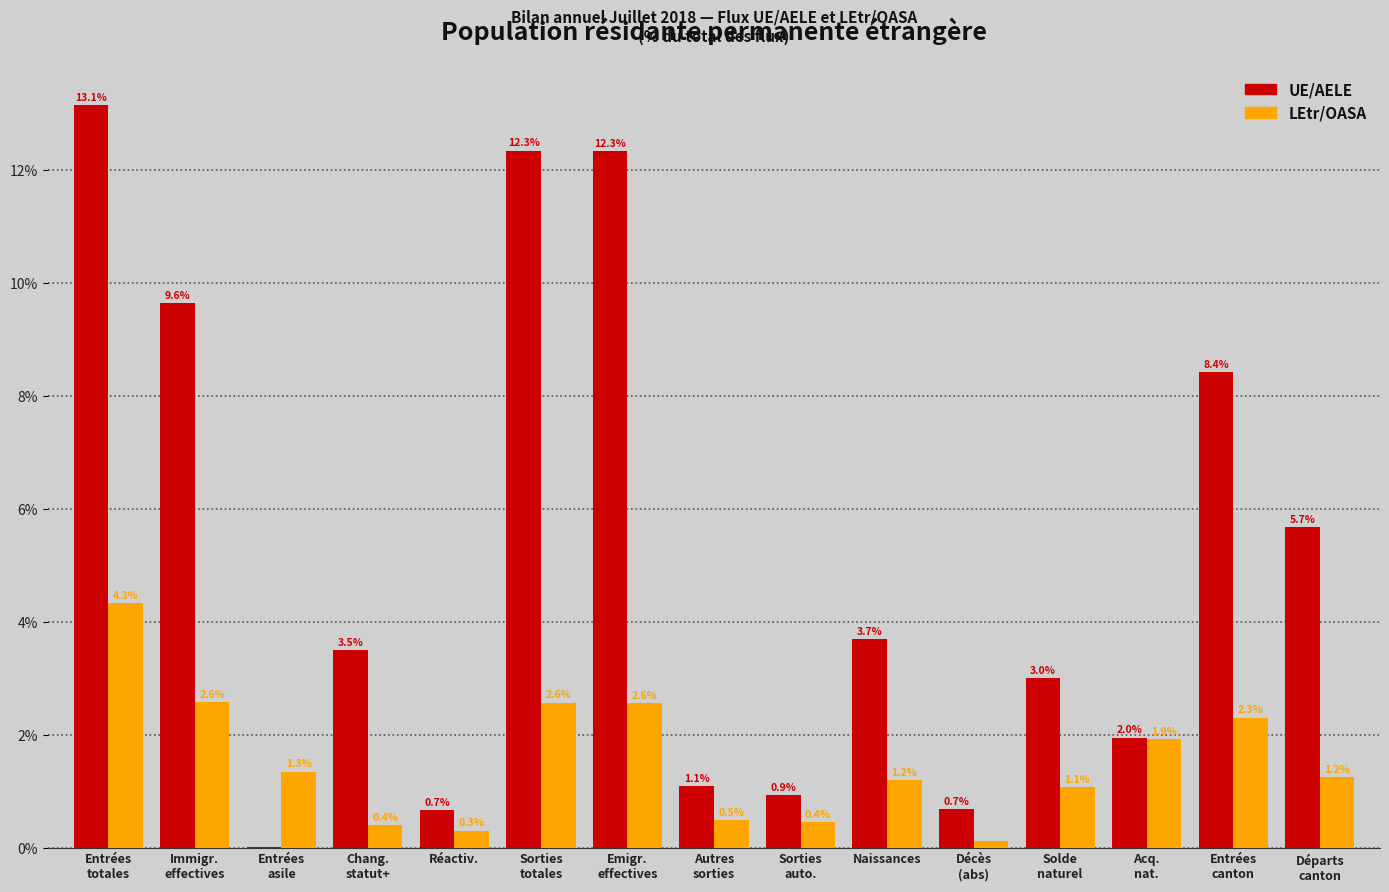

The LEtr/OASA series shows 1.2 at Naissances. True or false?

True